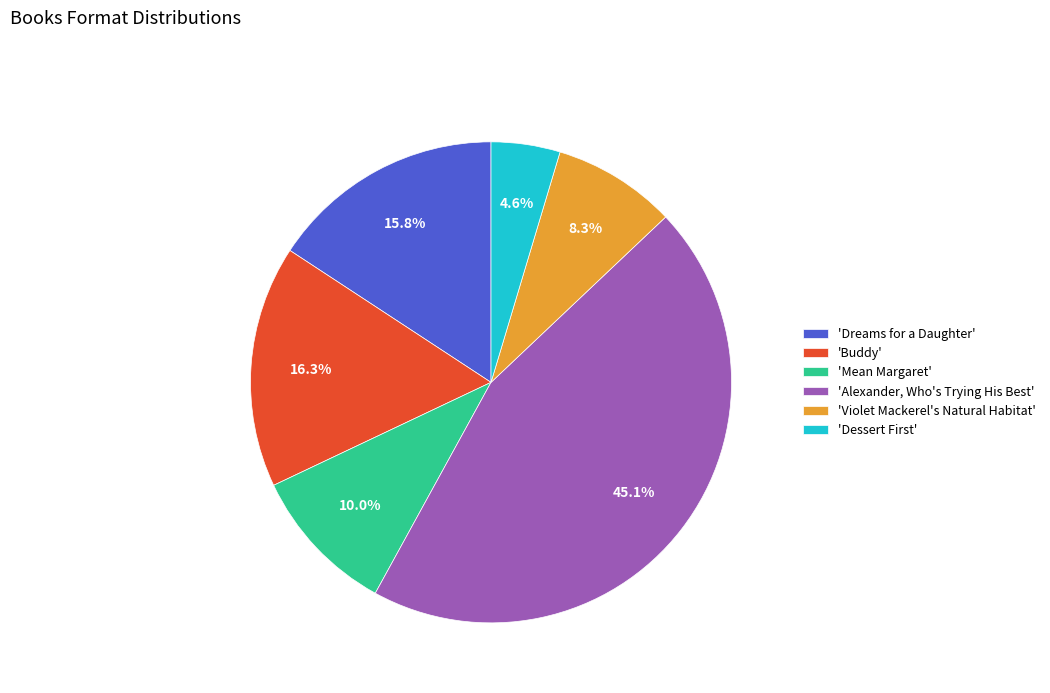

How many slices are in this pie chart?

6